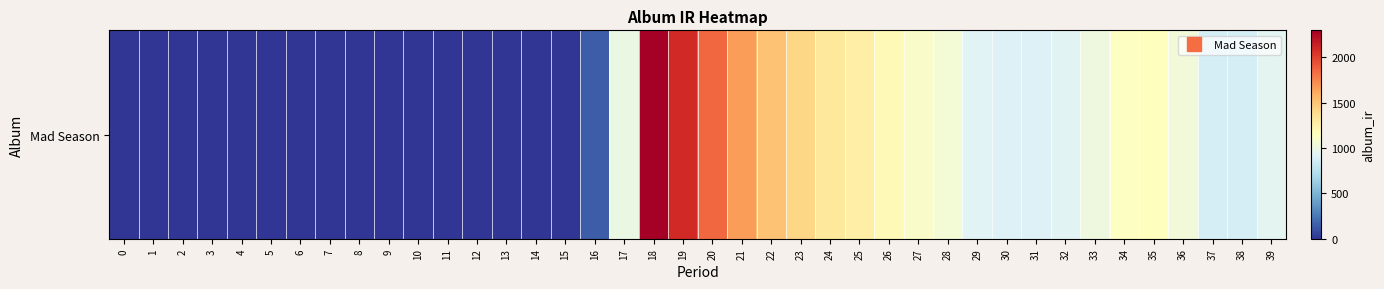

Count the number of data series in this chart.

1